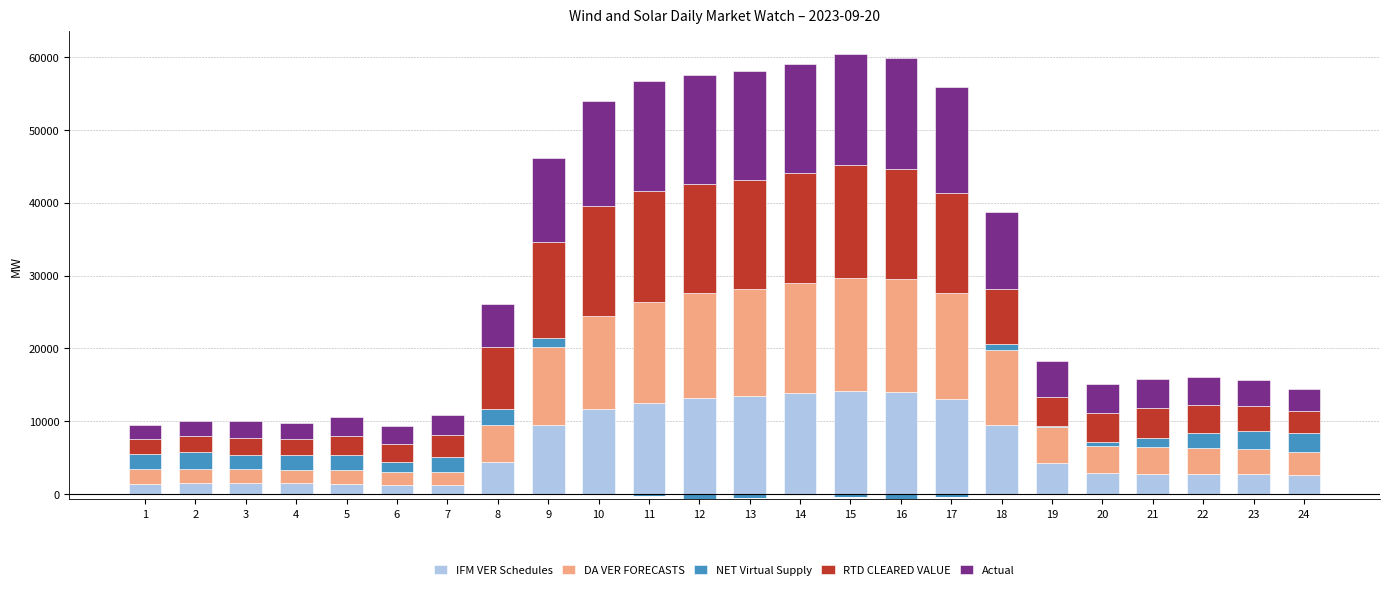

How many series are shown in this chart?

5